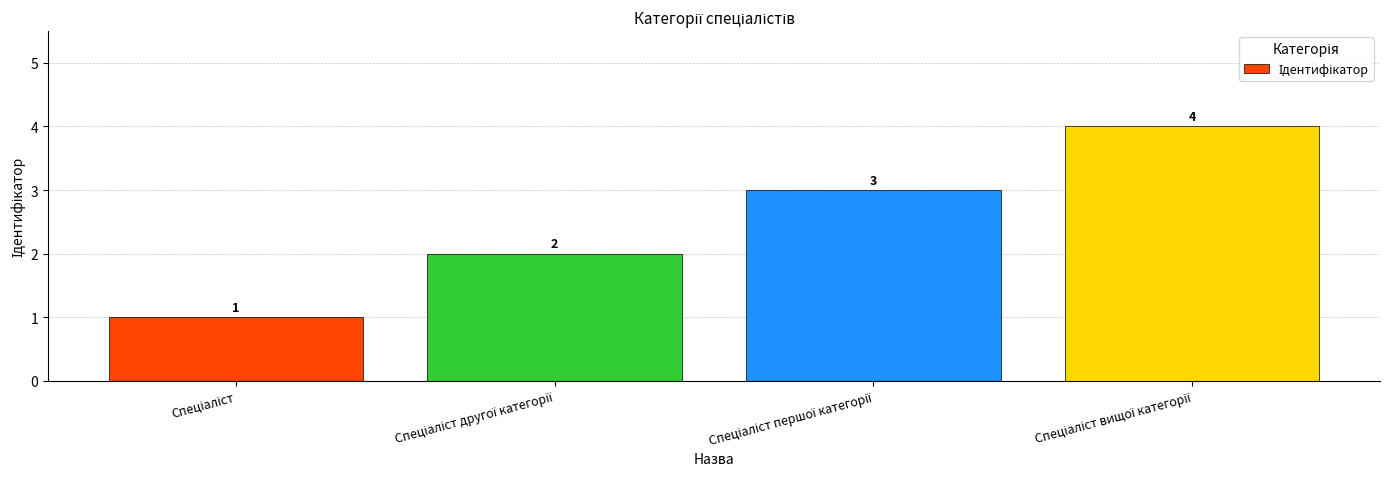

Count the values in the range 2 to 4.

3